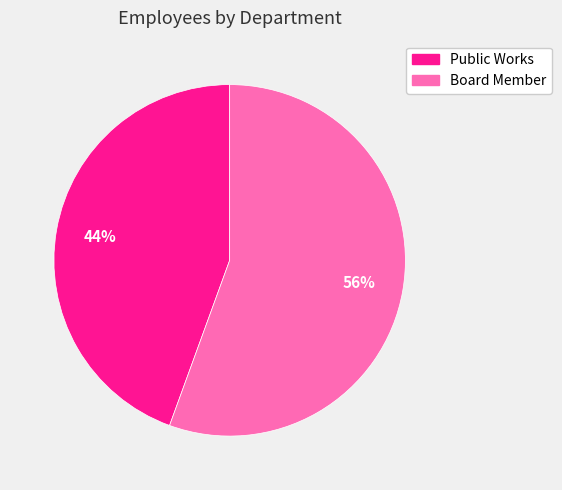

To the nearest percent, what is the combined percentage of Board Member and Public Works?

100%